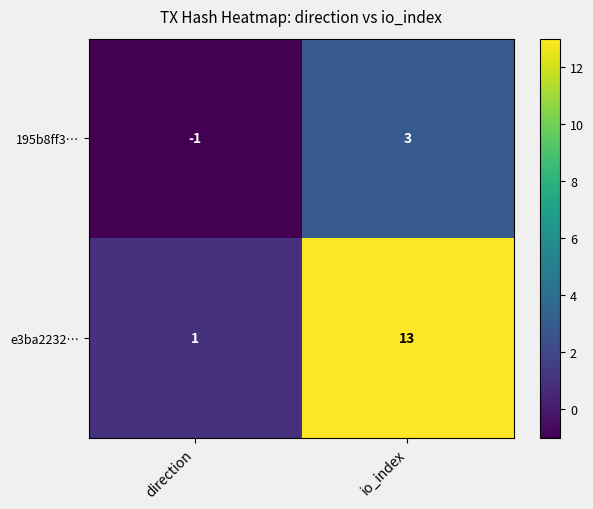

What is the greatest value displayed?

13